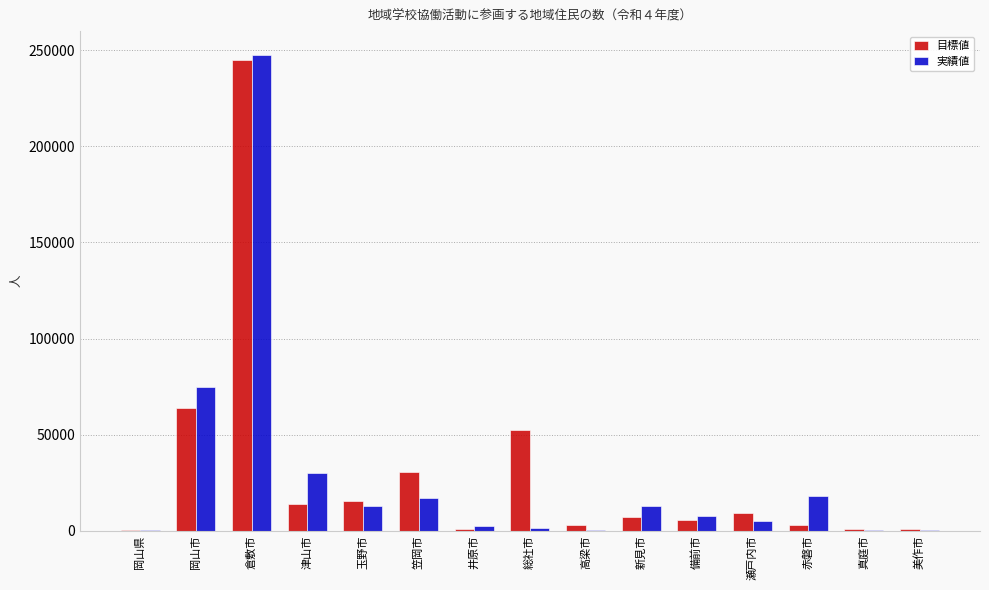

At which category is the sum across all series the highest?

倉敷市